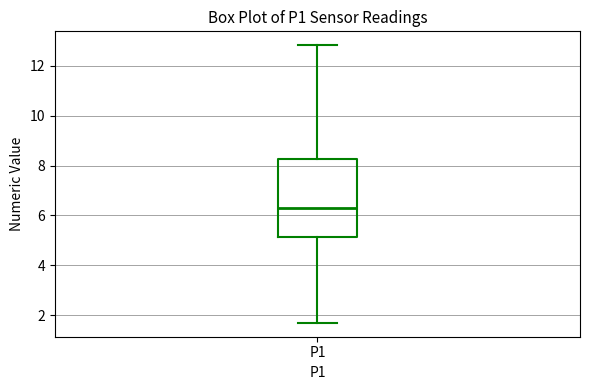

Transcribe this box plot: give where the median line is, the range the box spans, and where the two whiskers end, as read against the y-axis. The values are not printed on the chart, so give them approximately, as read against the axis.

median 6.2, box 5.2 to 8.2, whiskers 1.8 to 12.8